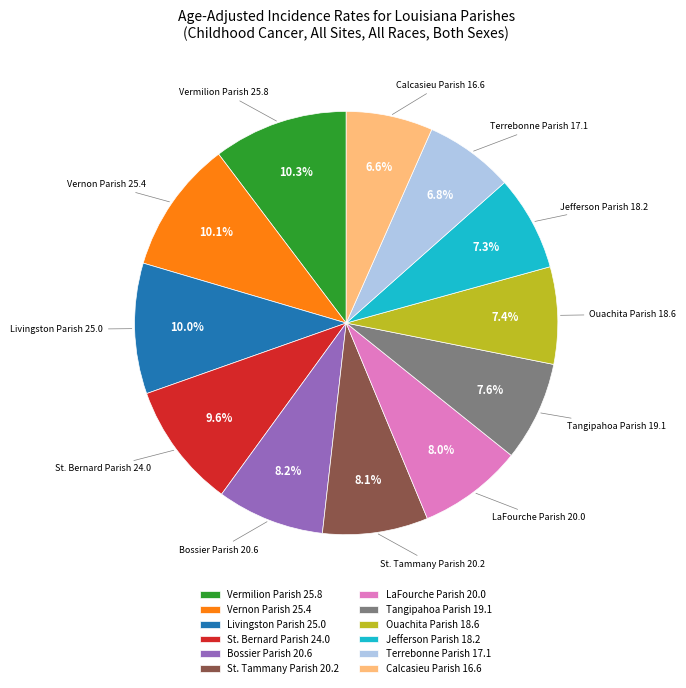

Count the number of slices in the pie.

12